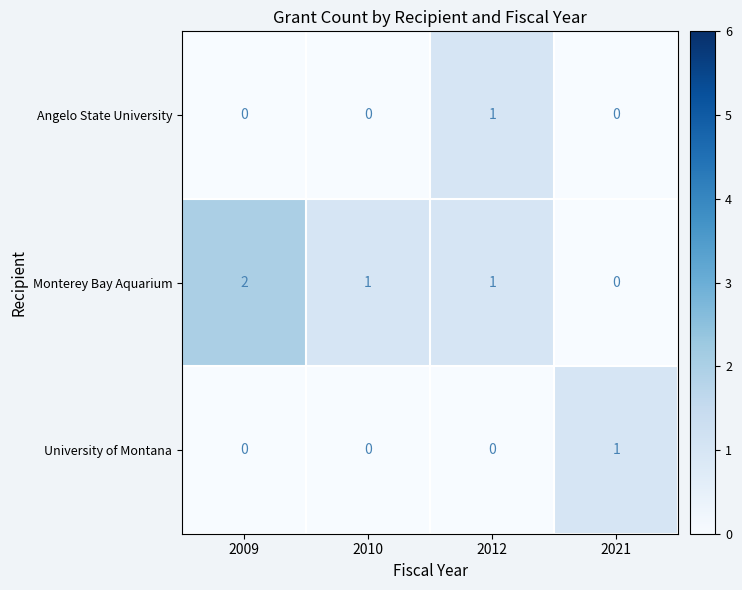

Which series has the largest total across all categories?

Monterey Bay Aquarium